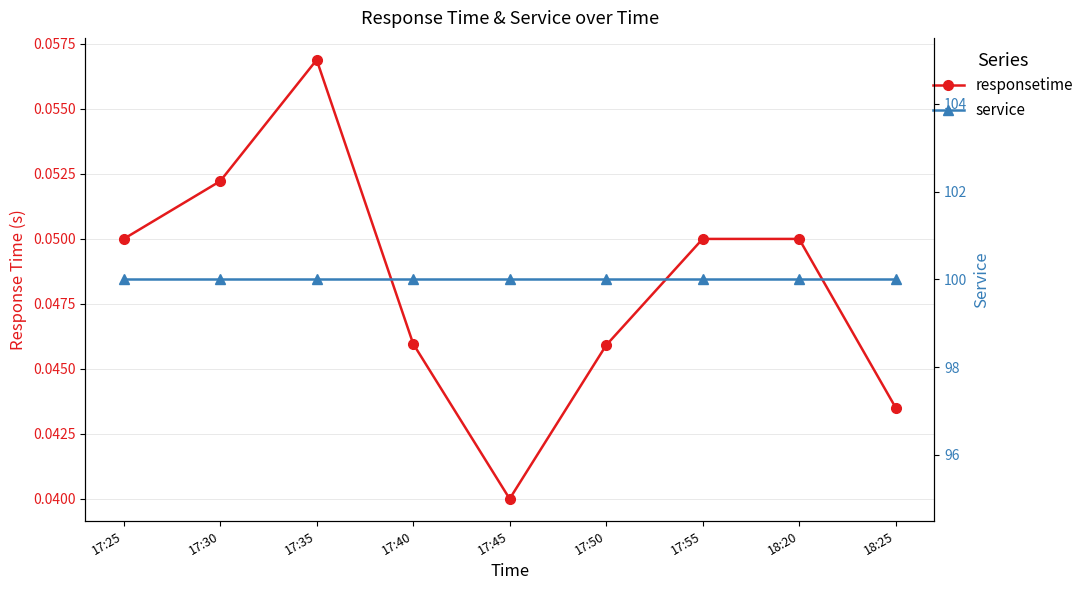

The responsetime series shows 0.0 at 17:40. True or false?

True